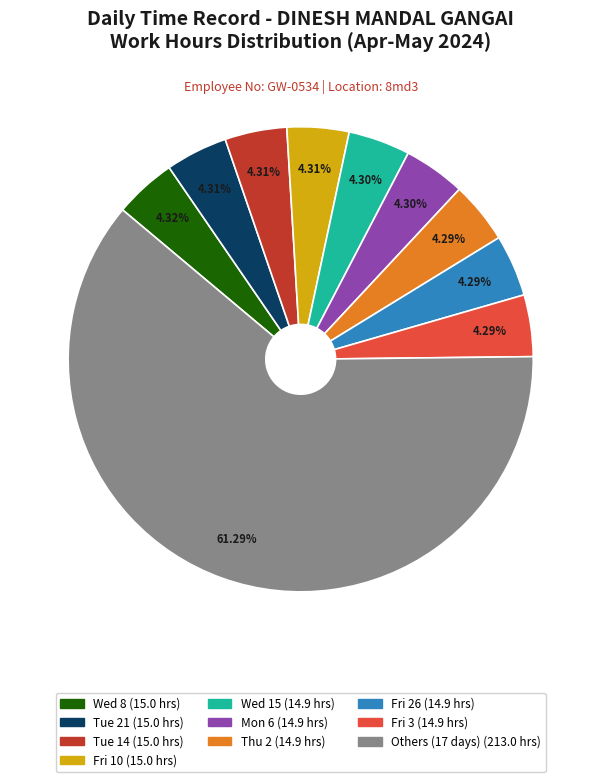

Is there a majority slice in this chart?

Yes